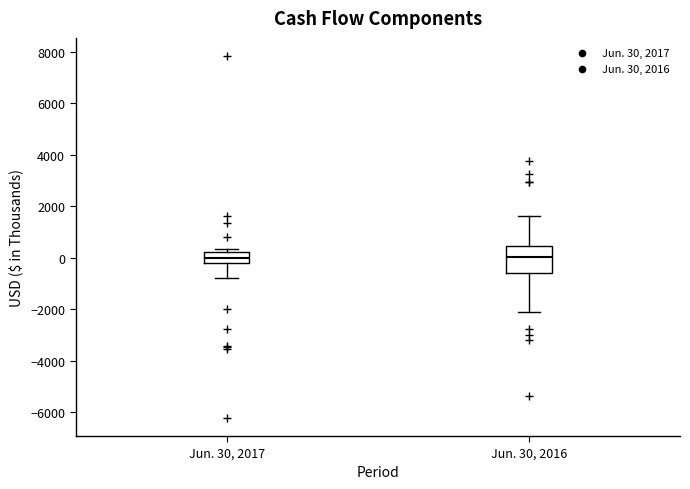

Where is the lower edge of the box for Jun. 30, 2016 on the y-axis? The values are not printed on the chart, so give them approximately, as read against the axis.

-600